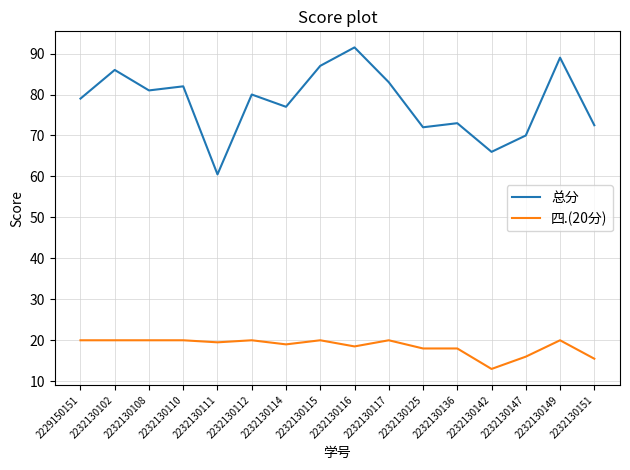

Which series has the widest spread of values?

总分